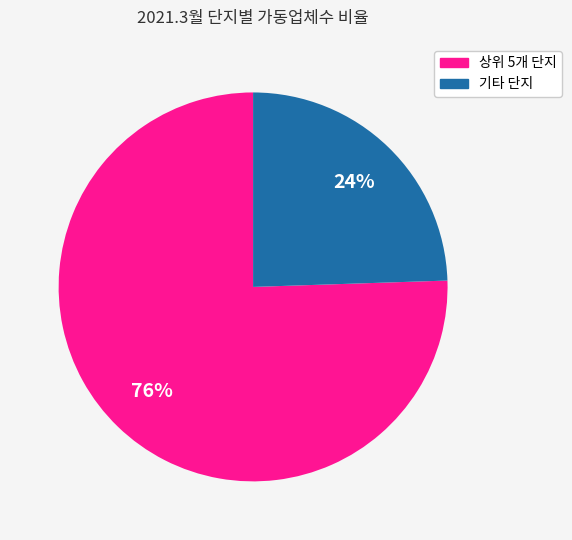

To the nearest percent, what is the average slice percentage?

50%